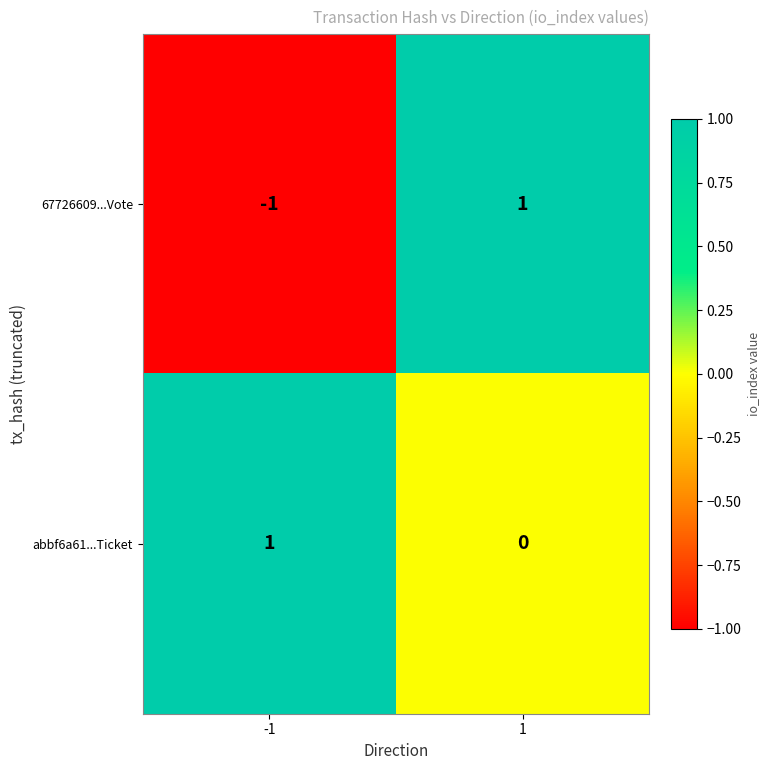

True or false: 67726609...Vote has a value of 0 at -1.

False